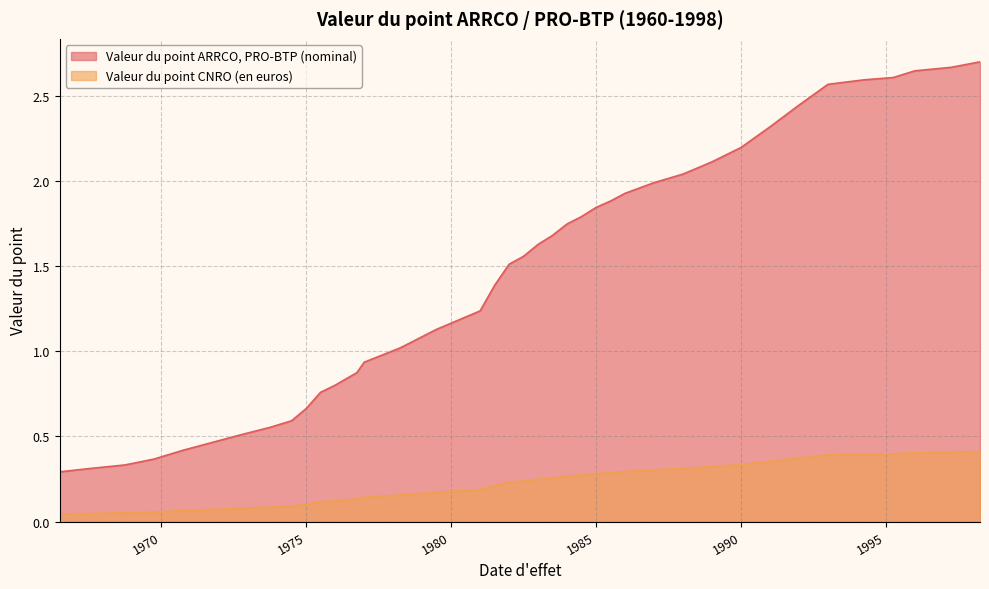

Which series has the largest range (max minus min)?

Valeur du point ARRCO, PRO-BTP (nominal)